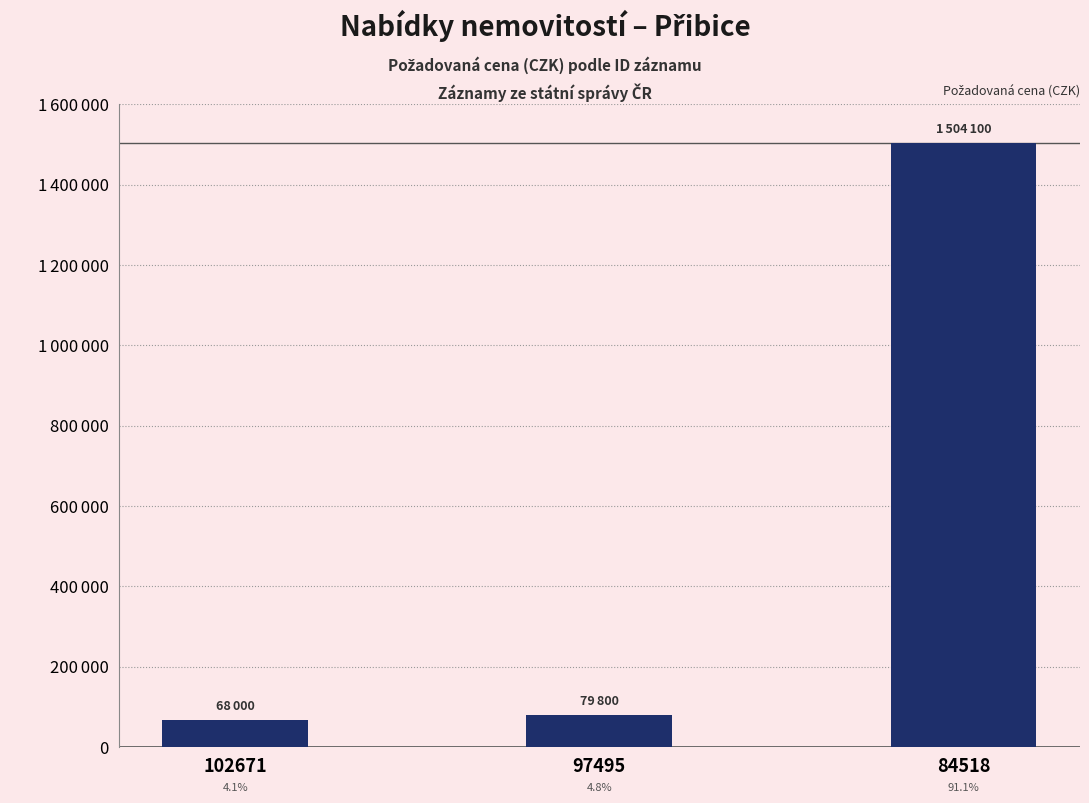

Which has a higher value, 84518 or 102671?

84518